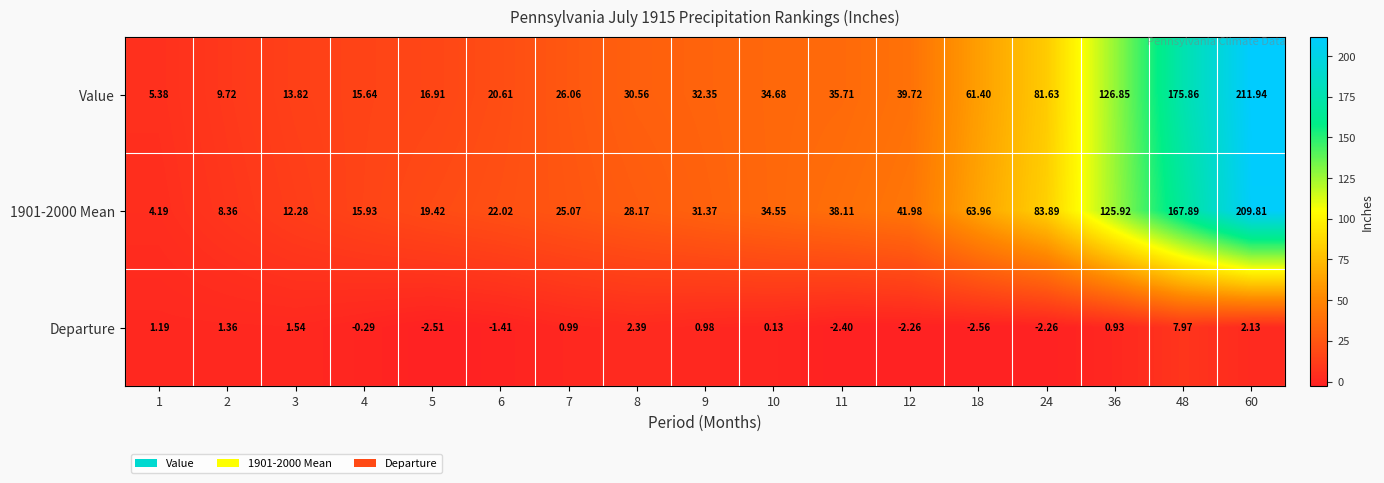

How many categories are shown in the chart?

17